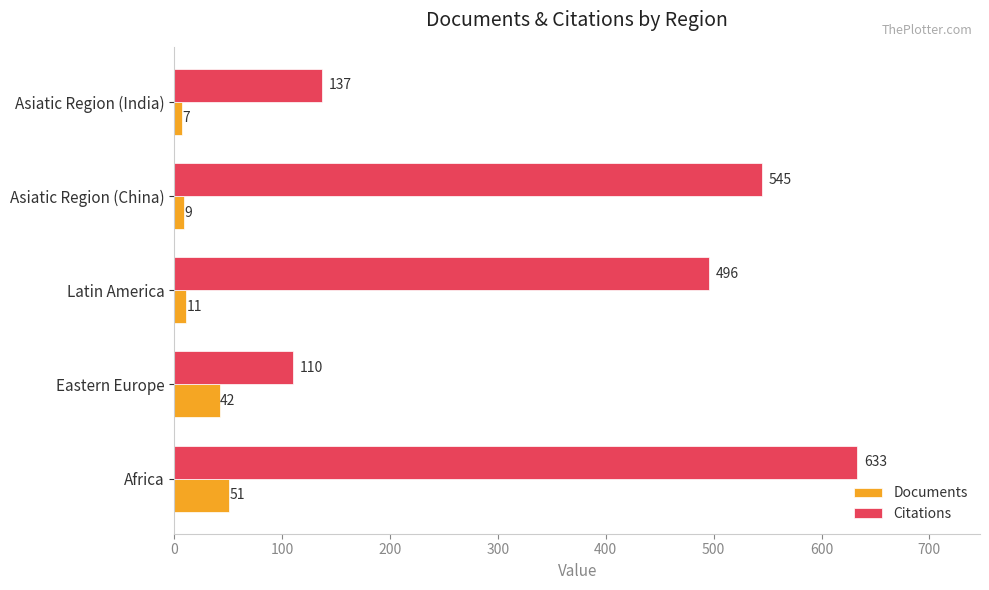

What are all the series names shown in the legend?

Documents, Citations